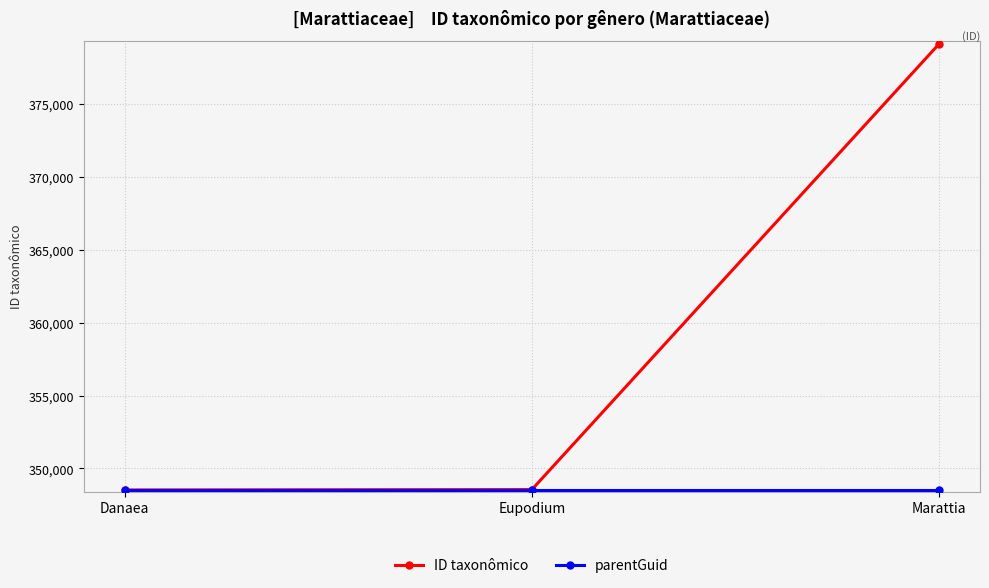

The value of ID taxonômico at Eupodium is 203012. True or false?

False